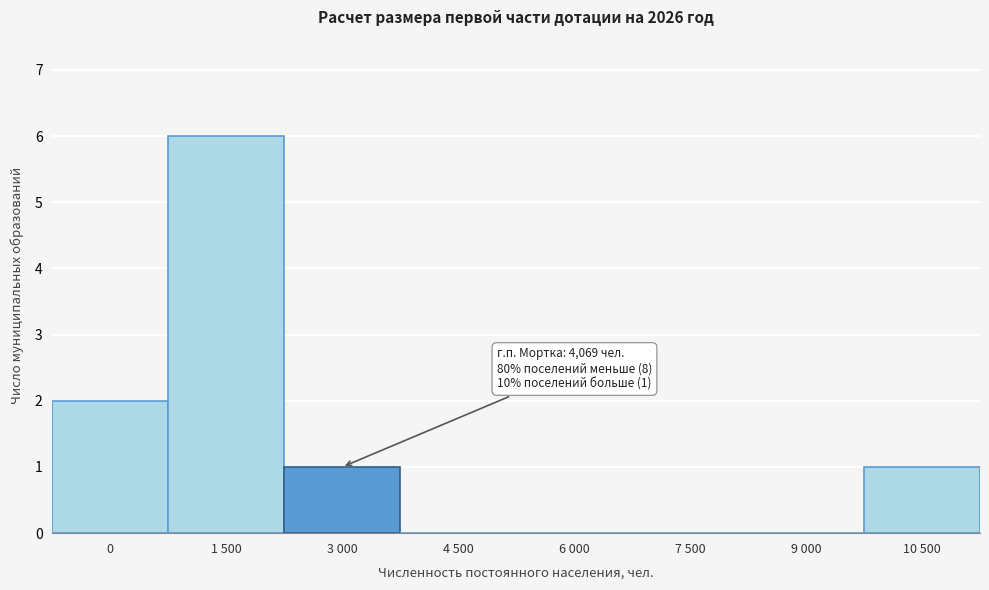

Reading left to right, extract all data points from this chart.

0=2	1 500=6	3 000=1	4 500=0	6 000=0	7 500=0	9 000=0	10 500=1